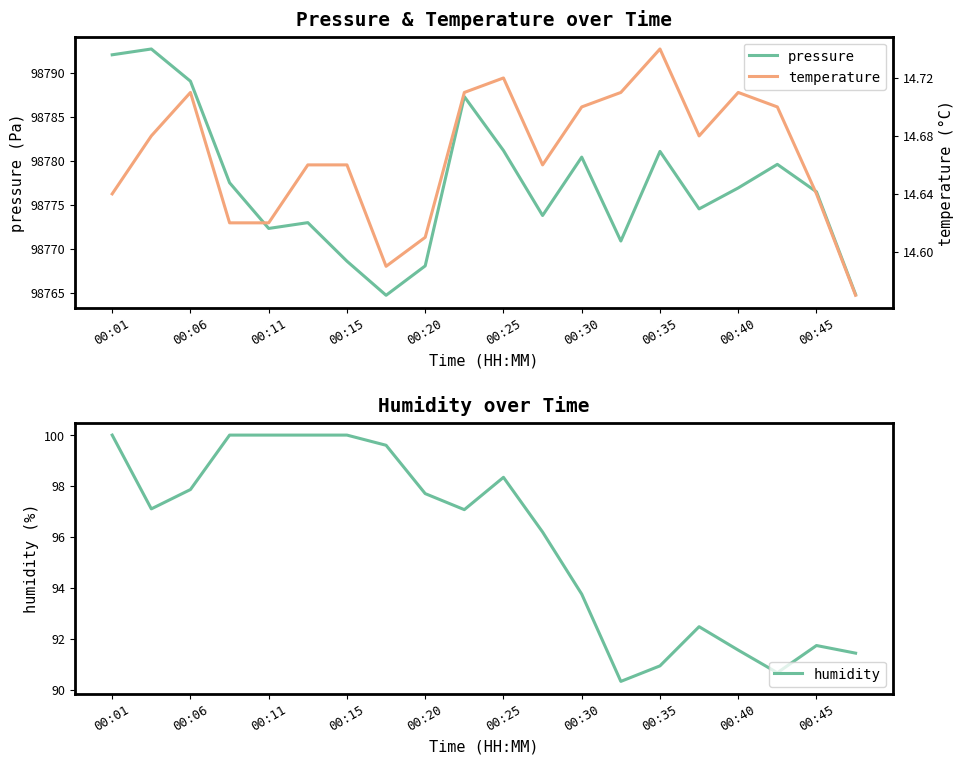

True or false: humidity has a value of 90.9 at 00:35.

True